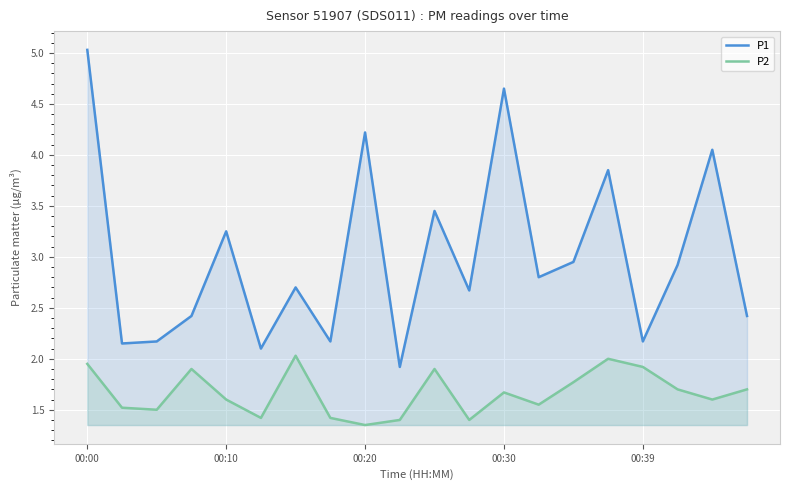

What is the lowest value of the P1 series?

1.9